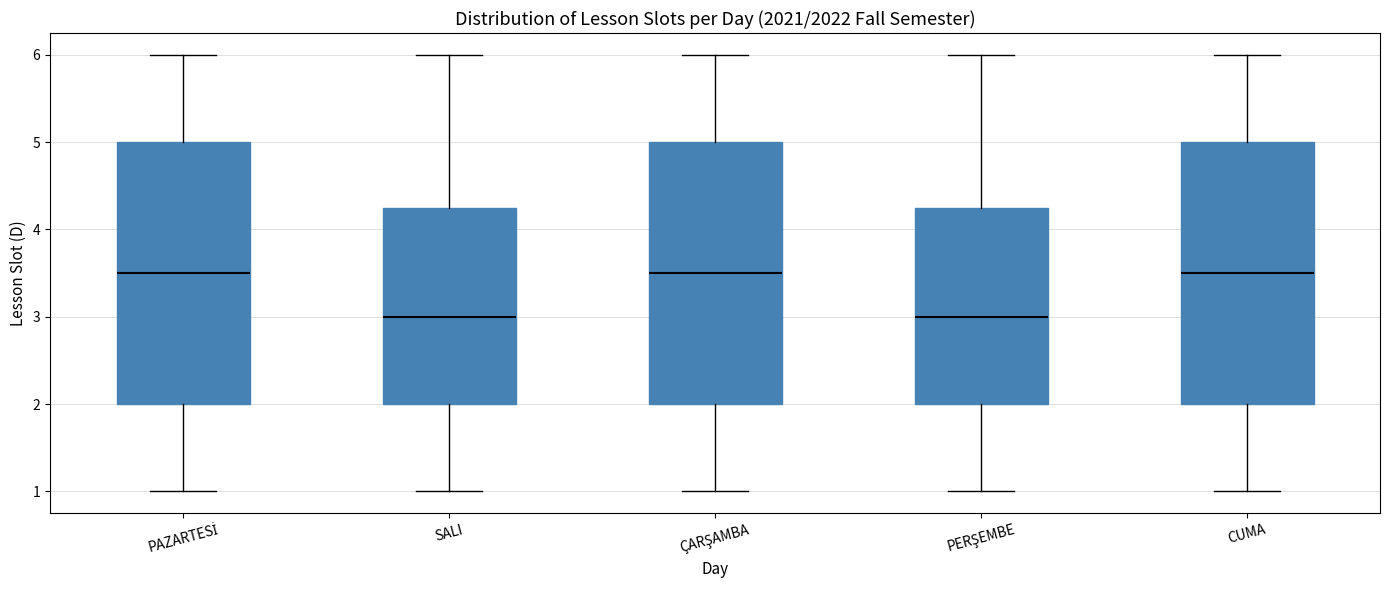

Reading left to right, transcribe this box plot: for each box, give where its median line is, the range the box spans, and where its two whiskers end, as read against the y-axis. The values are not printed on the chart, so give them approximately, as read against the axis.

PAZARTESİ: median 3.5, box 2.0 to 5.0, whiskers 1.0 to 6.0
SALI: median 3.0, box 2.0 to 4.3, whiskers 1.0 to 6.0
ÇARŞAMBA: median 3.5, box 2.0 to 5.0, whiskers 1.0 to 6.0
PERŞEMBE: median 3.0, box 2.0 to 4.3, whiskers 1.0 to 6.0
CUMA: median 3.5, box 2.0 to 5.0, whiskers 1.0 to 6.0